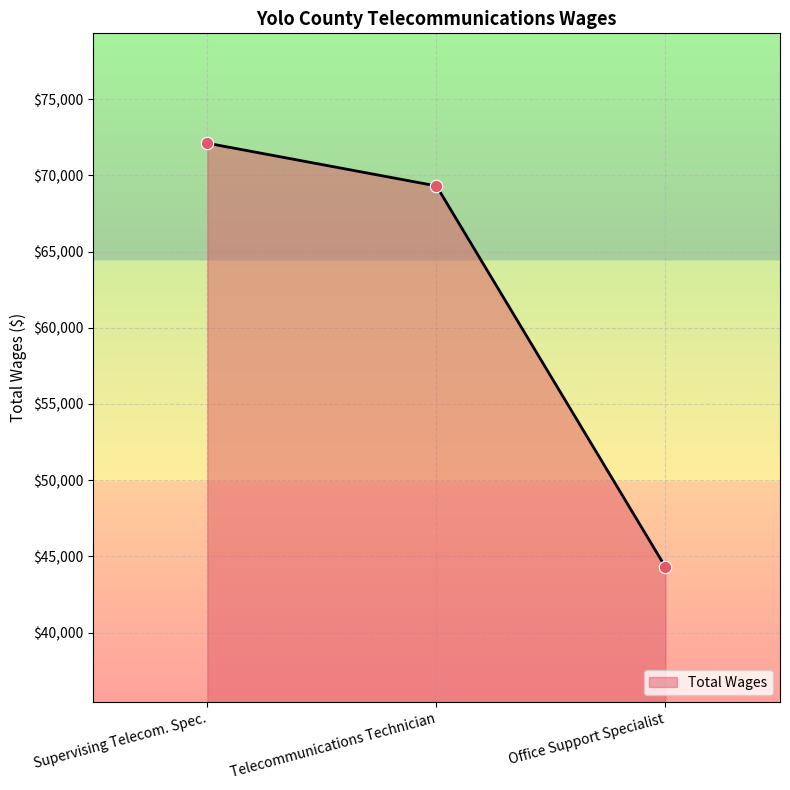

What is the change in value from Supervising Telecom. Spec. to Telecommunications Technician?

-2803